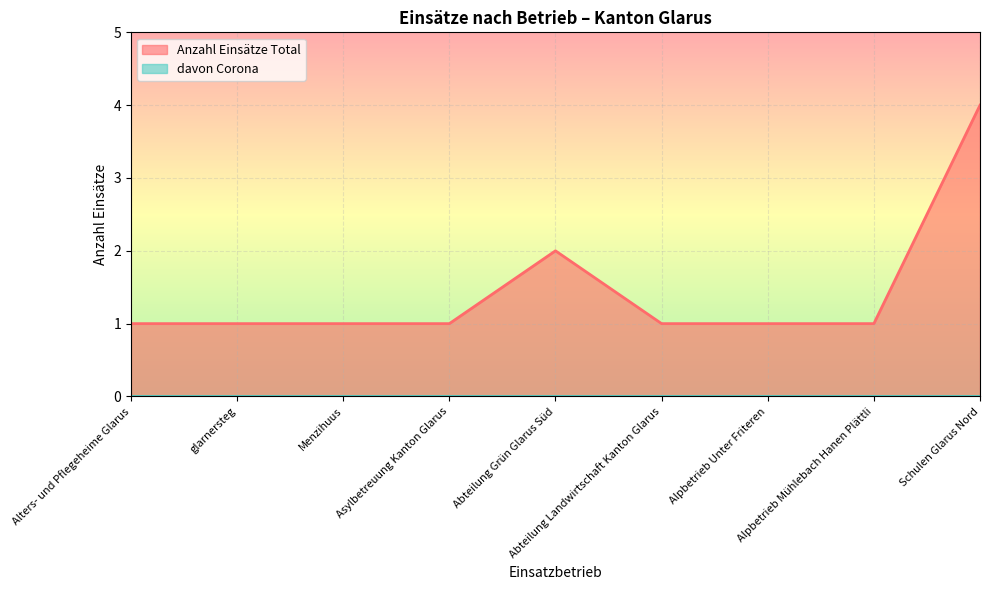

What is the minimum value shown in the chart?

0